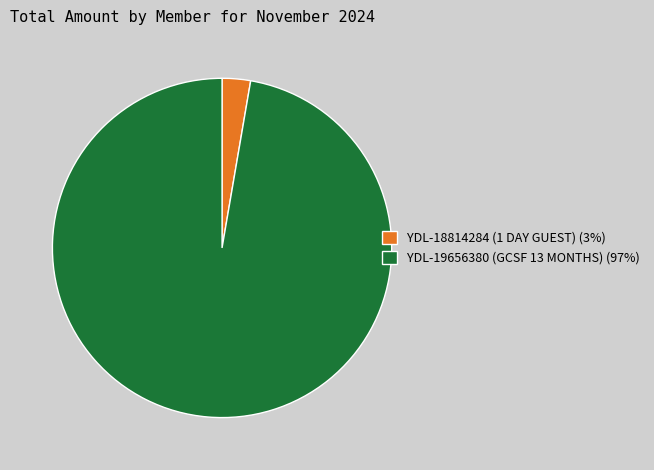

Is YDL-18814284 (1 DAY GUEST) the majority of the pie?

No